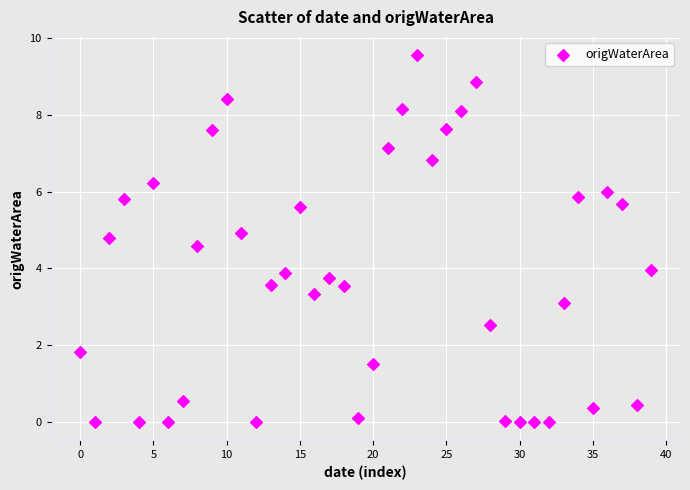

What is the range of Y values (max minus min)?

9.6